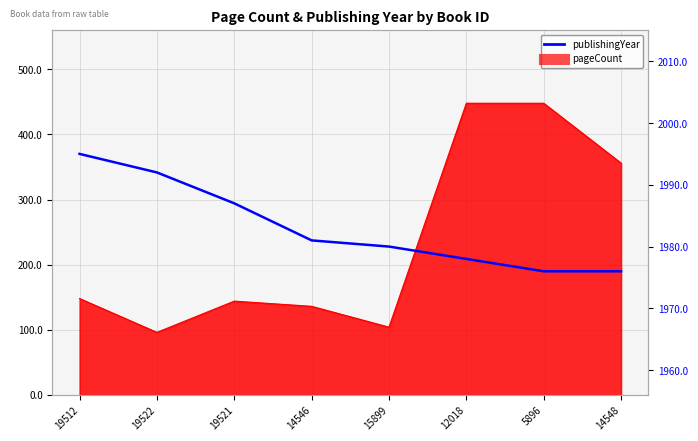

What is the average value?

1983